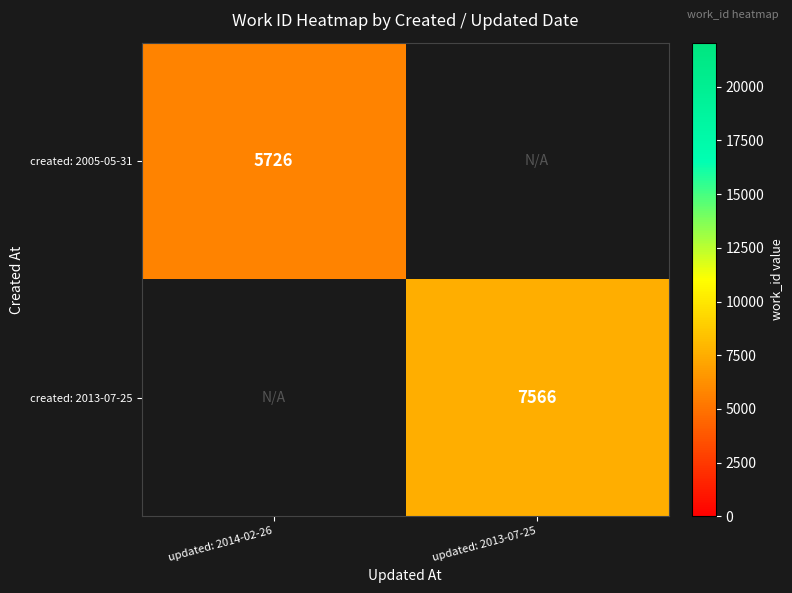

Is it true that created: 2005-05-31 equals 9682 at updated: 2014-02-26?

False